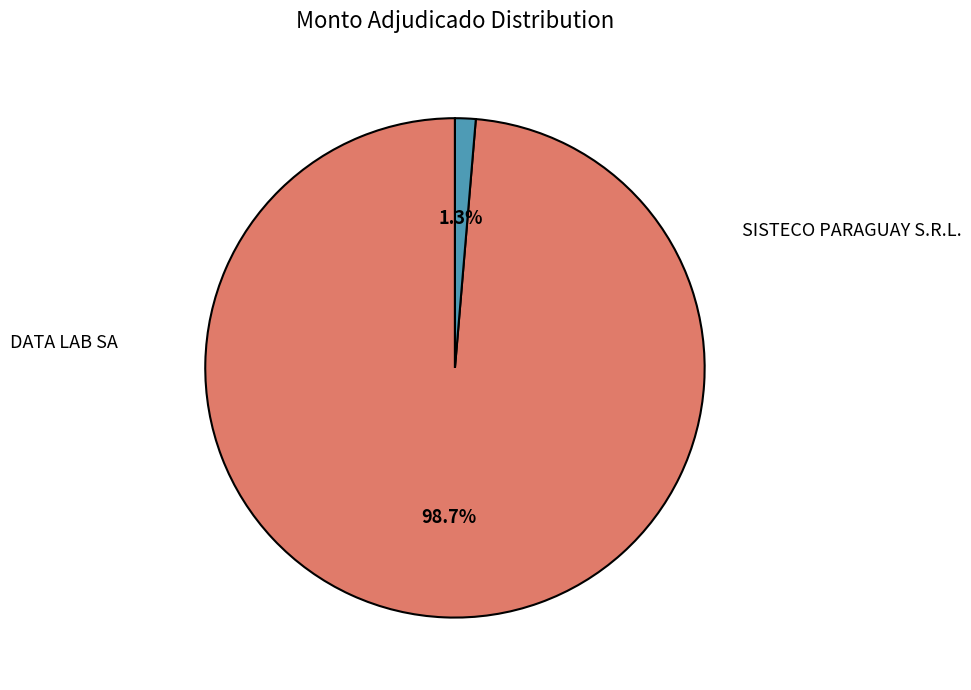

What percentage do SISTECO PARAGUAY S.R.L. and DATA LAB SA together represent?

100.0%